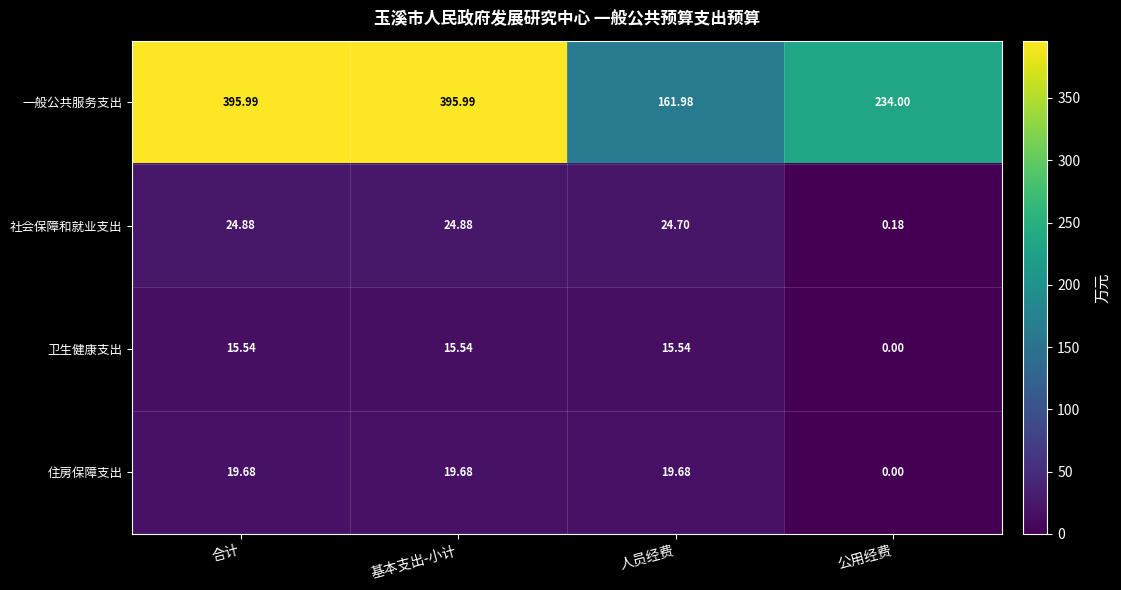

How many values in the 一般公共服务支出 series exceed 395?

2